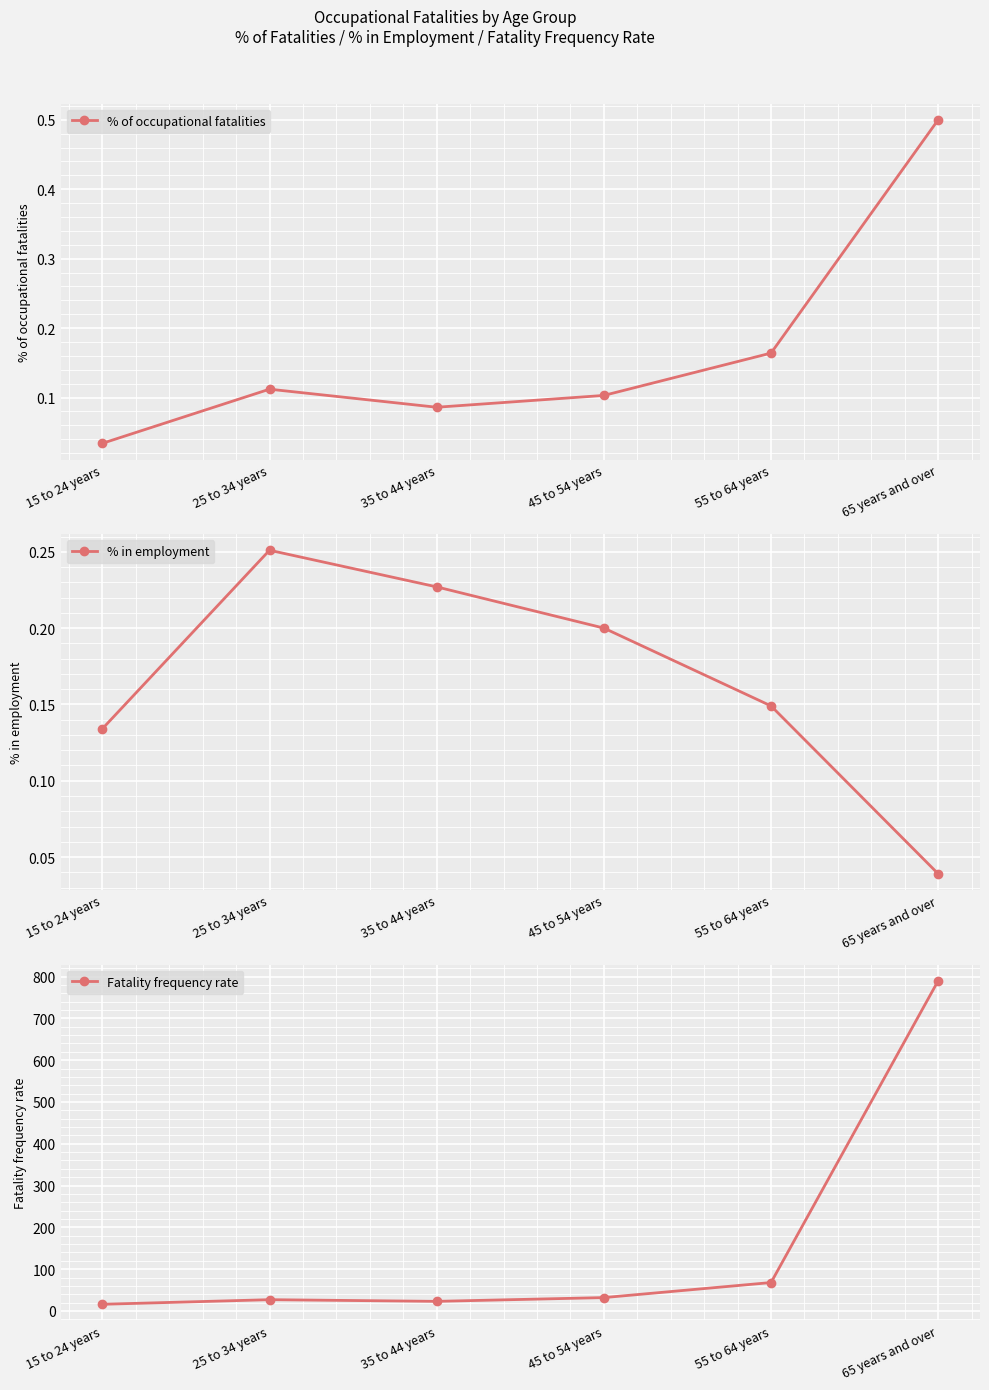

What is the sum of all % in employment values?

1.0